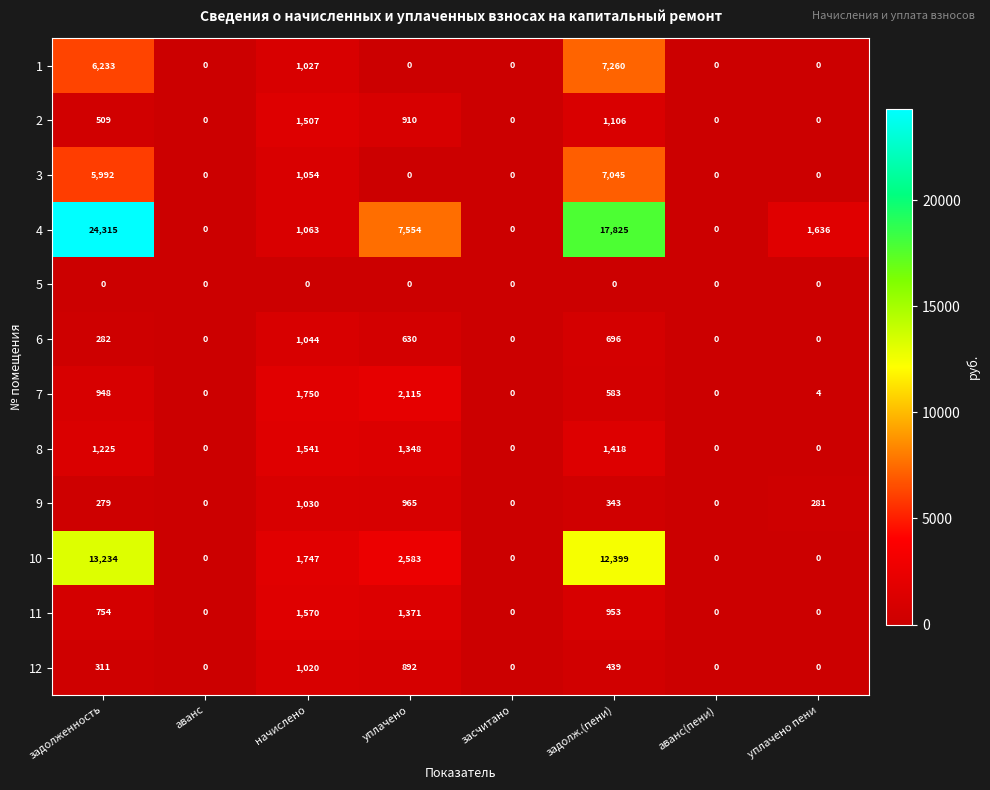

Rank the series by their maximum value, from lowest to highest.

5, 12, 9, 6, 2, 8, 11, 7, 3, 1, 10, 4